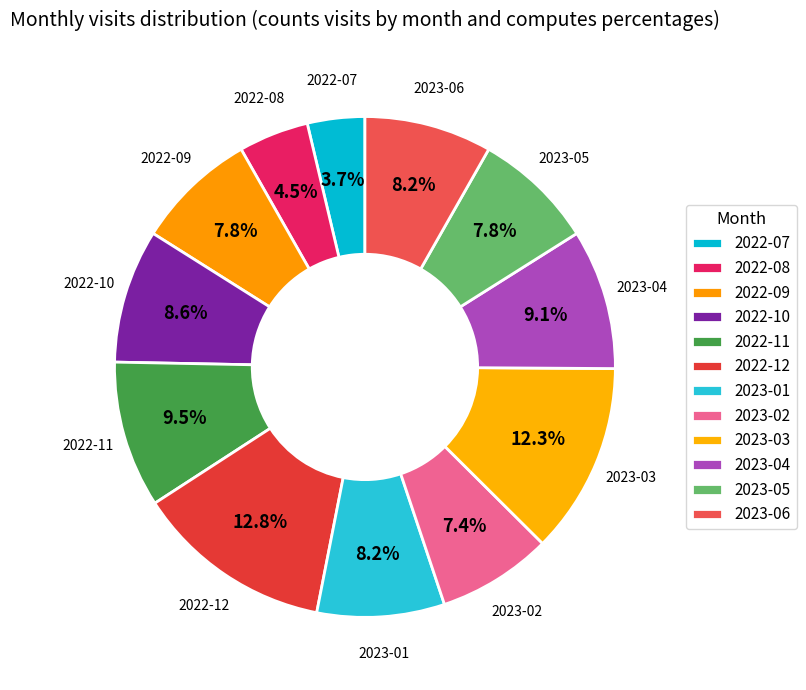

How many segments does this pie chart have?

12